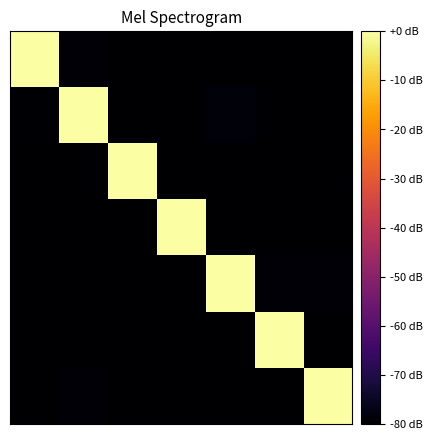

At which category does the chart reach its minimum across all series?

2